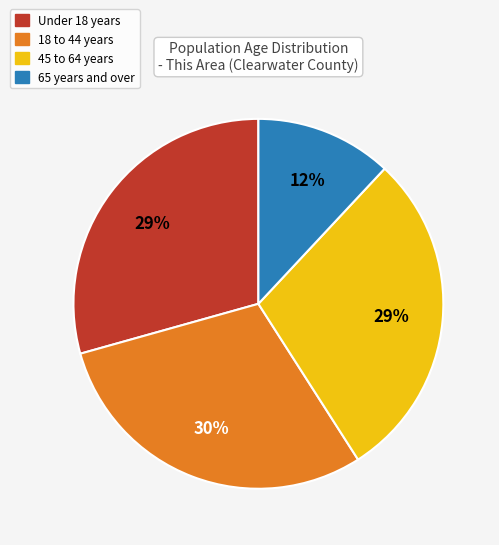

To the nearest percent, what is the difference between the largest and smallest slice percentages?

18%